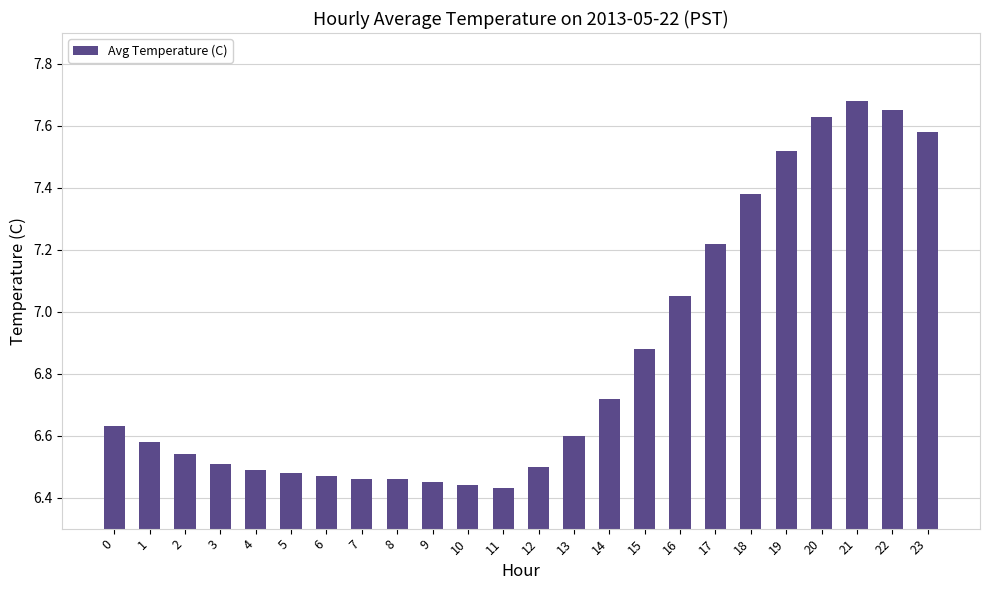

What is the average value?

6.8